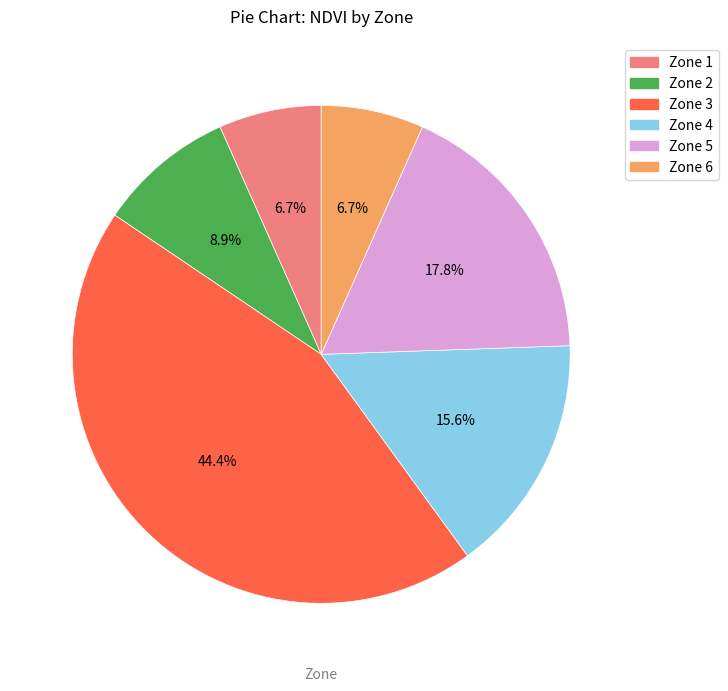

Does any single category account for the majority?

No